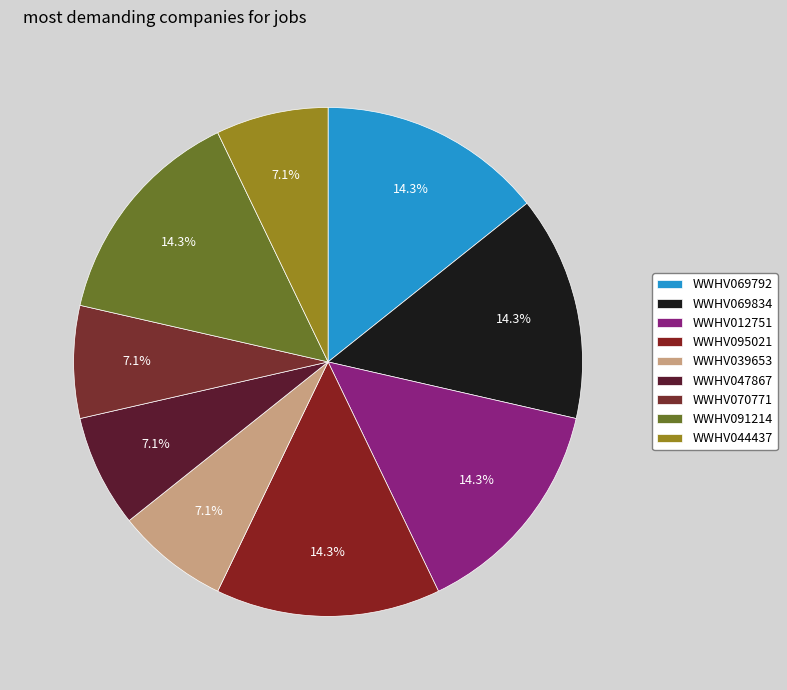

Which slice is the largest?

WWHV069792